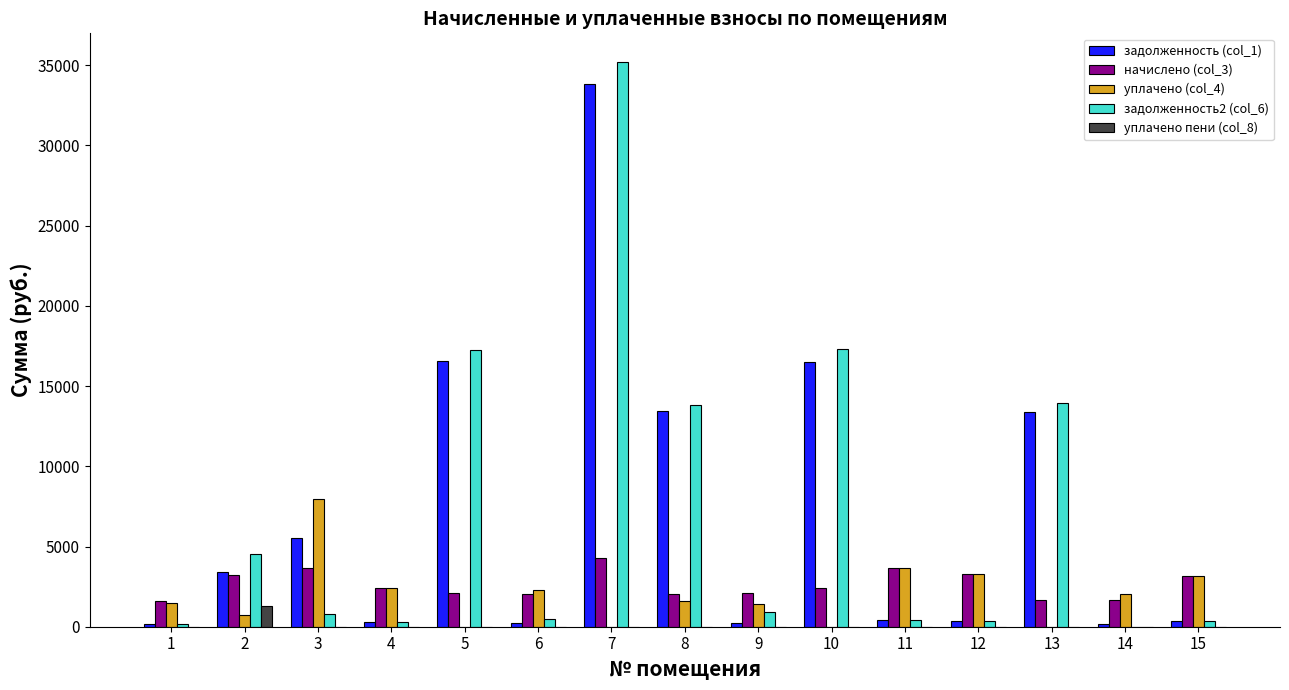

The задолженность (col_1) series shows 16565.0 at 5. True or false?

True